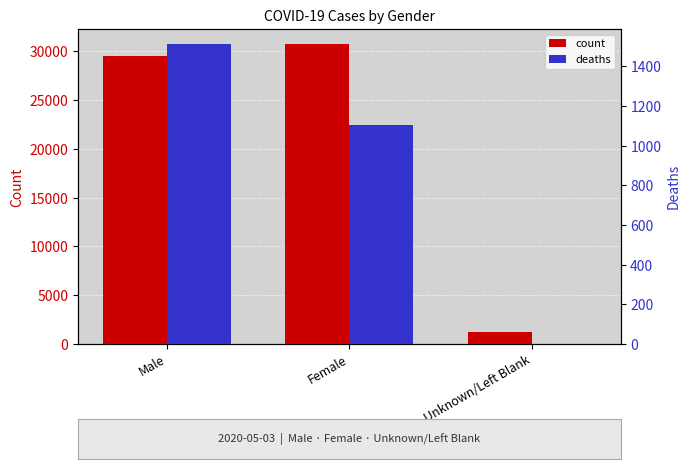

Does the chart contain any negative values?

No